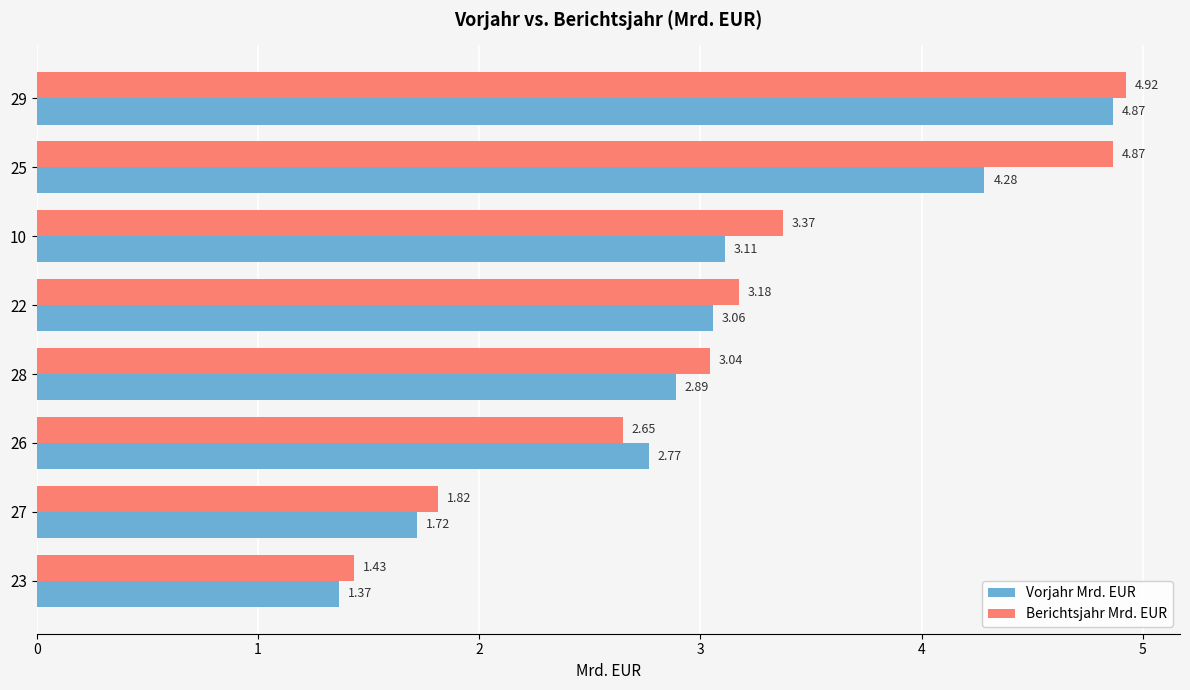

What is the sum of the Vorjahr Mrd. EUR values at 22 and 29?

7.9